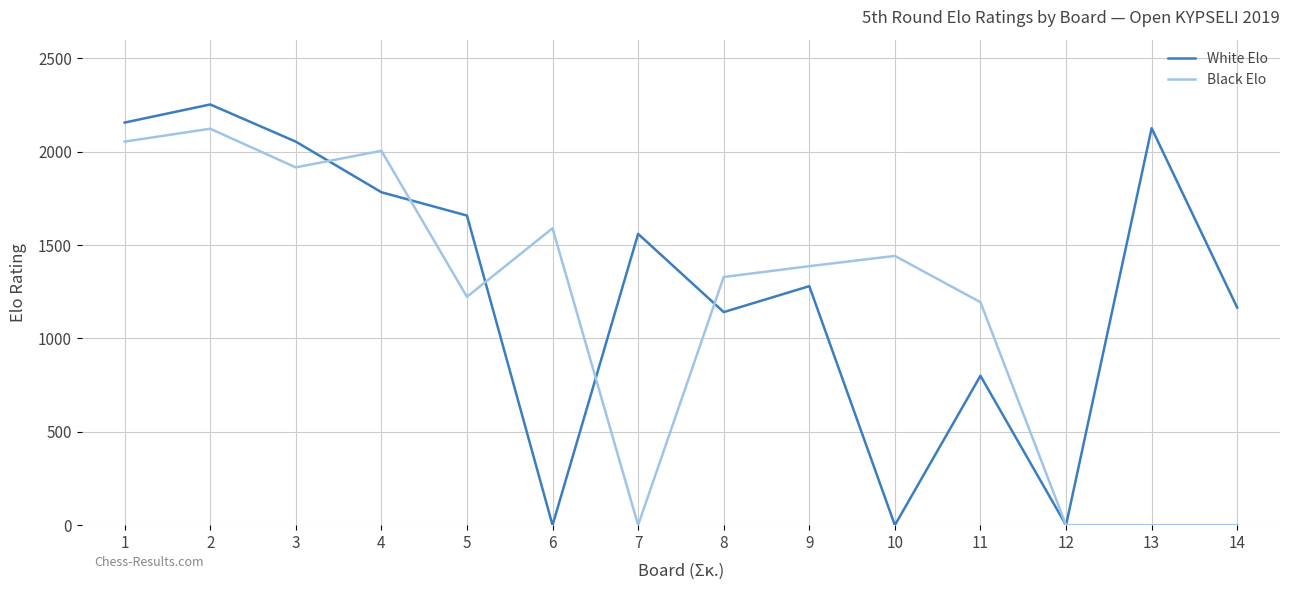

True or false: Black Elo has a value of 2054 at 1.

True